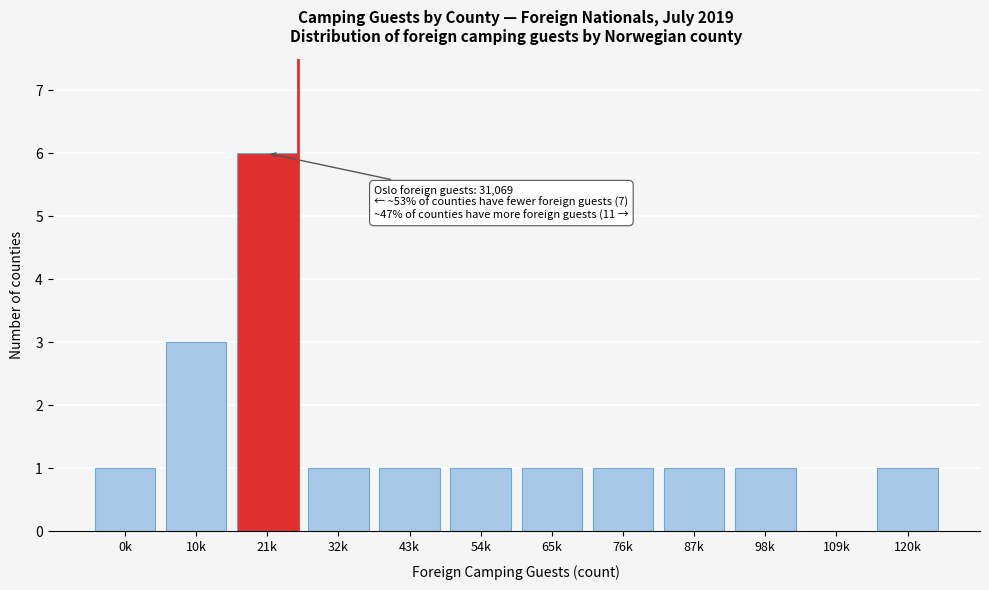

Reading right to left, what are all the values shown in this chart?

120k=1	109k=0	98k=1	87k=1	76k=1	65k=1	54k=1	43k=1	32k=1	21k=6	10k=3	0k=1